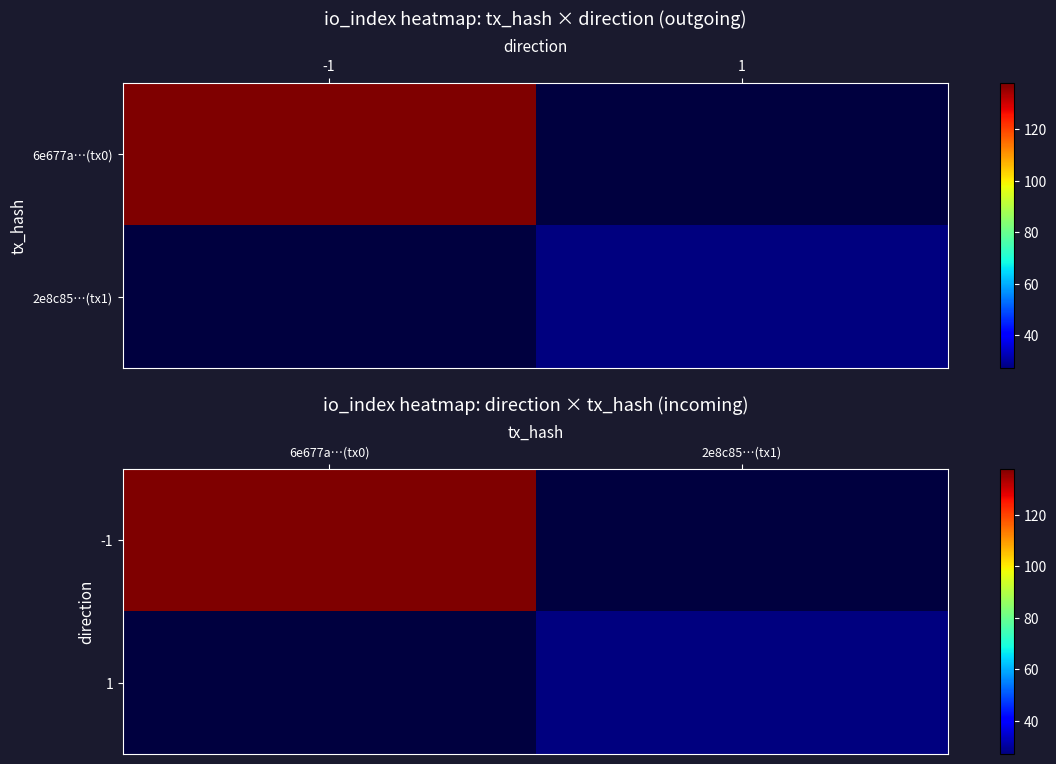

At which label does 1 reach its peak?

6e677a…(tx0)